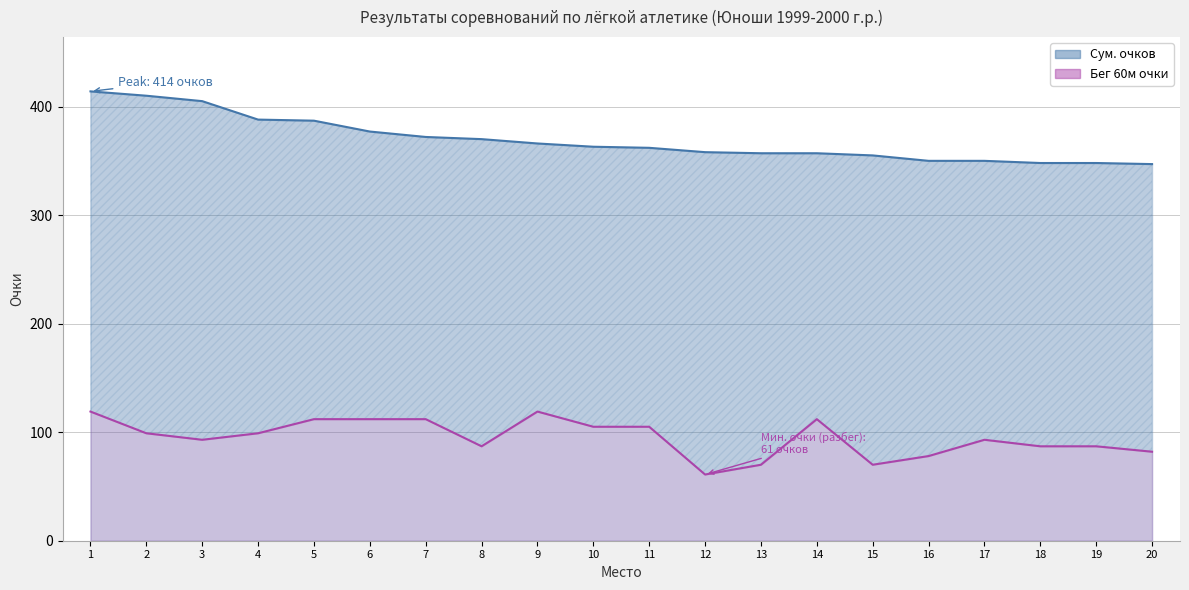

Reading left to right, what are all the values shown in this chart?

Сум. очков: 1=414	2=410	3=405	4=388	5=387	6=377	7=372	8=370	9=366	10=363	11=362	12=358	13=357	14=357	15=355	16=350	17=350	18=348	19=348	20=347
Бег 60м очки: 1=119	2=99	3=93	4=99	5=112	6=112	7=112	8=87	9=119	10=105	11=105	12=61	13=70	14=112	15=70	16=78	17=93	18=87	19=87	20=82